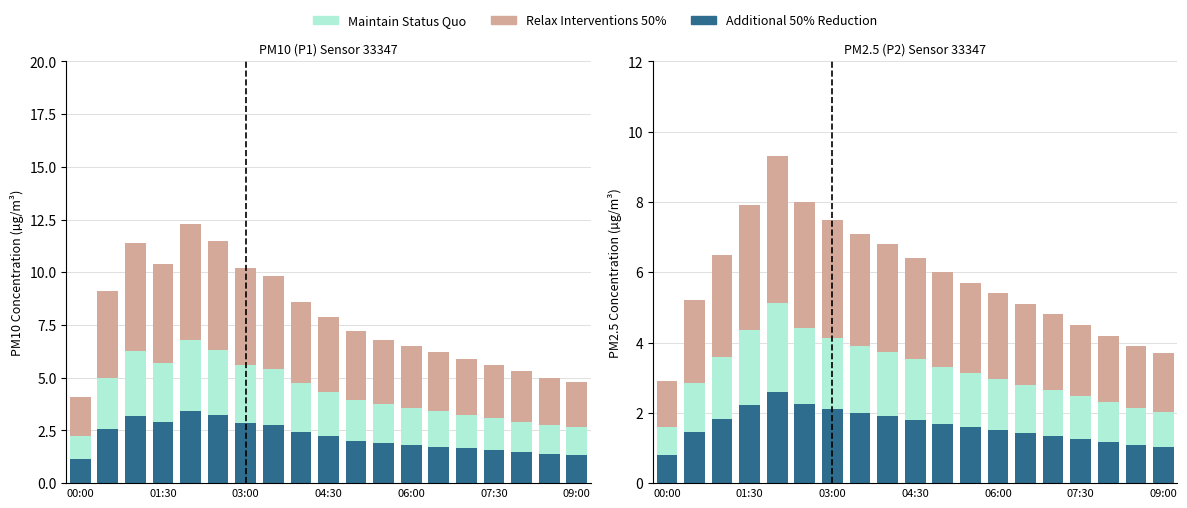

What is the average value of the Additional 50% Reduction series?

1.6